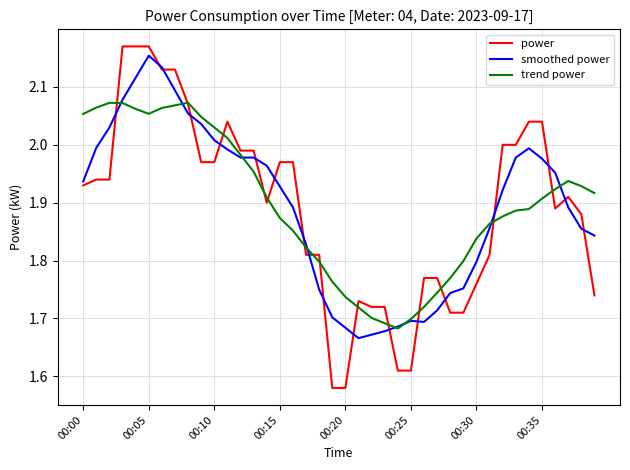

Which series has the largest range (max minus min)?

power